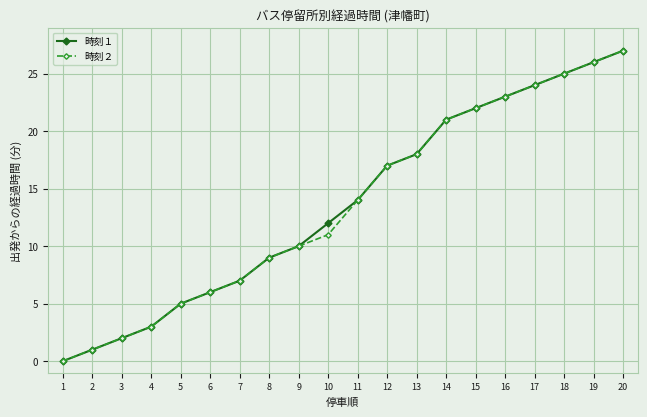

True or false: 時刻２ has a value of 2 at 3.

True